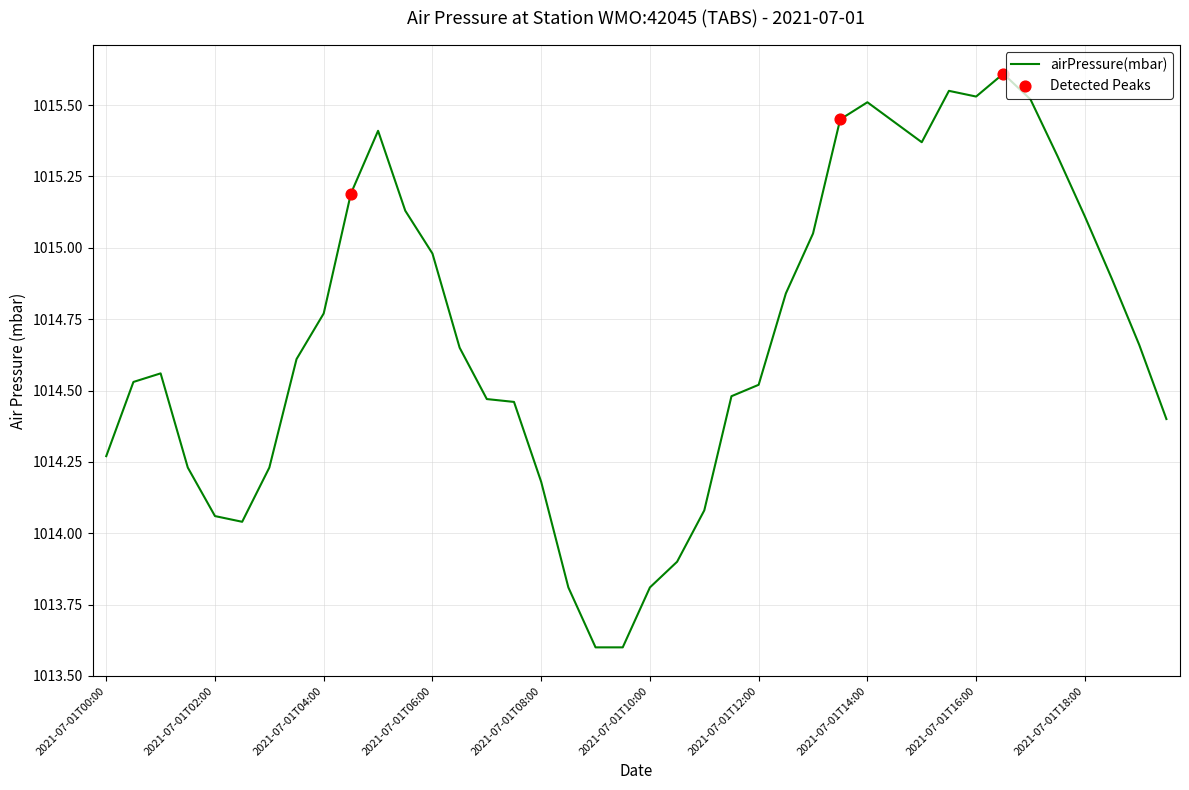

What is the minimum value shown in the chart?

1013.6